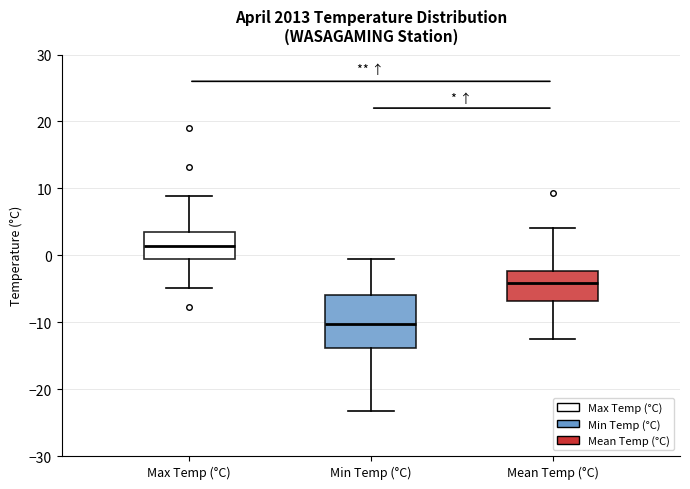

Where does the upper whisker of the box for Min Temp (°C) end on the y-axis? The values are not printed on the chart, so give them approximately, as read against the axis.

0